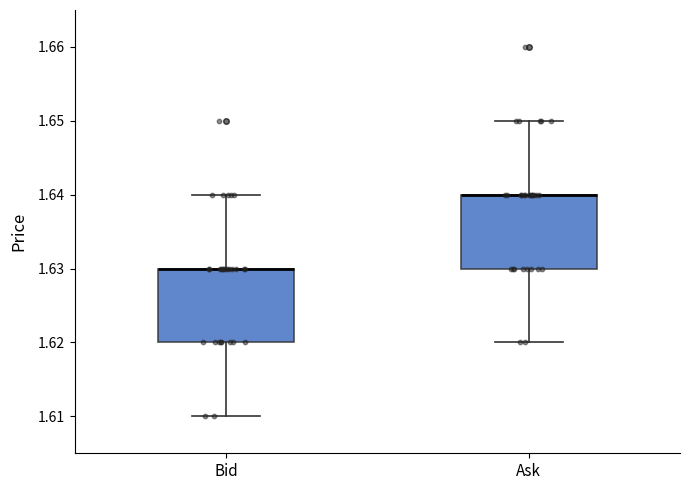

Reading left to right, read every box against the y-axis: the position of its median line, the range the box covers, and the ends of its whiskers. The values are not printed on the chart, so give them approximately, as read against the axis.

Bid: median 1.63 (drawn on the box's upper edge), box 1.62 to 1.63, whiskers 1.61 to 1.64
Ask: median 1.64 (drawn on the box's upper edge), box 1.63 to 1.64, whiskers 1.62 to 1.65